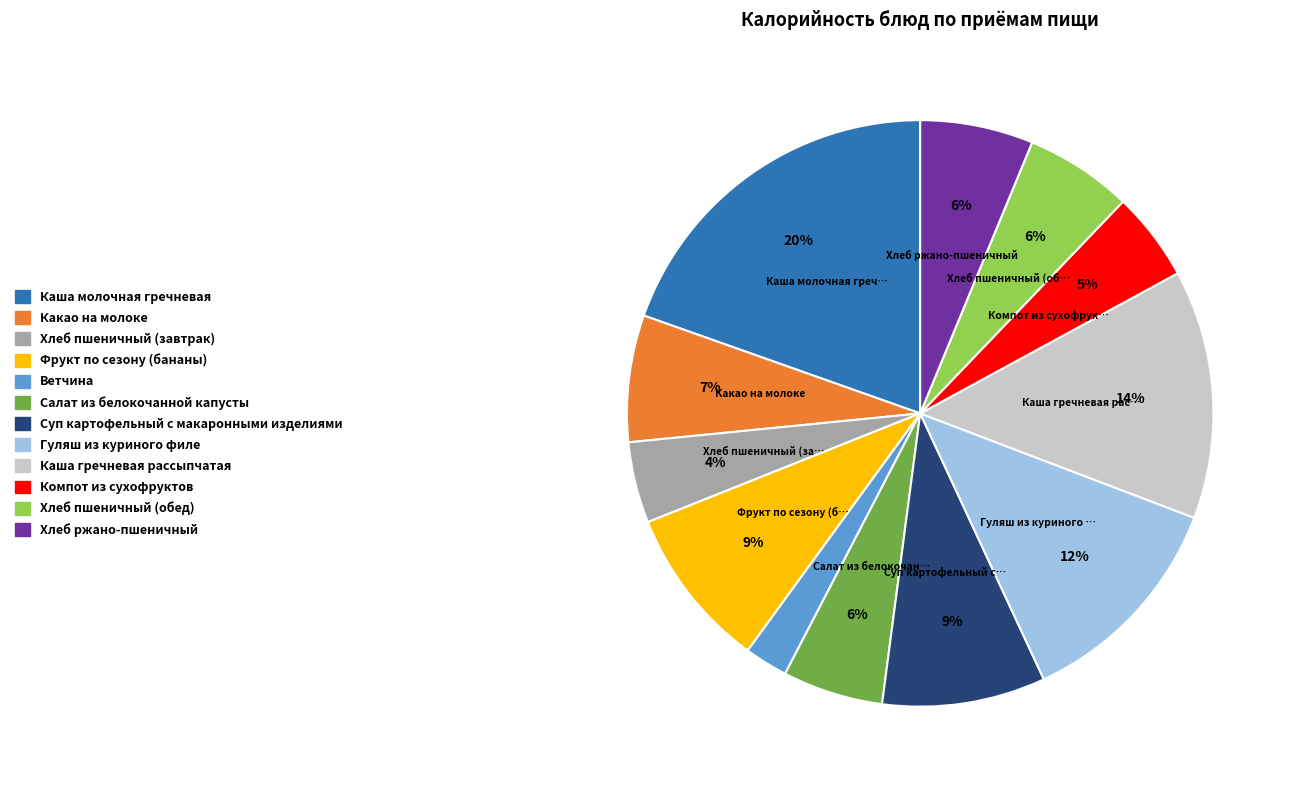

Which category has the biggest portion of the pie?

Каша молочная гречневая